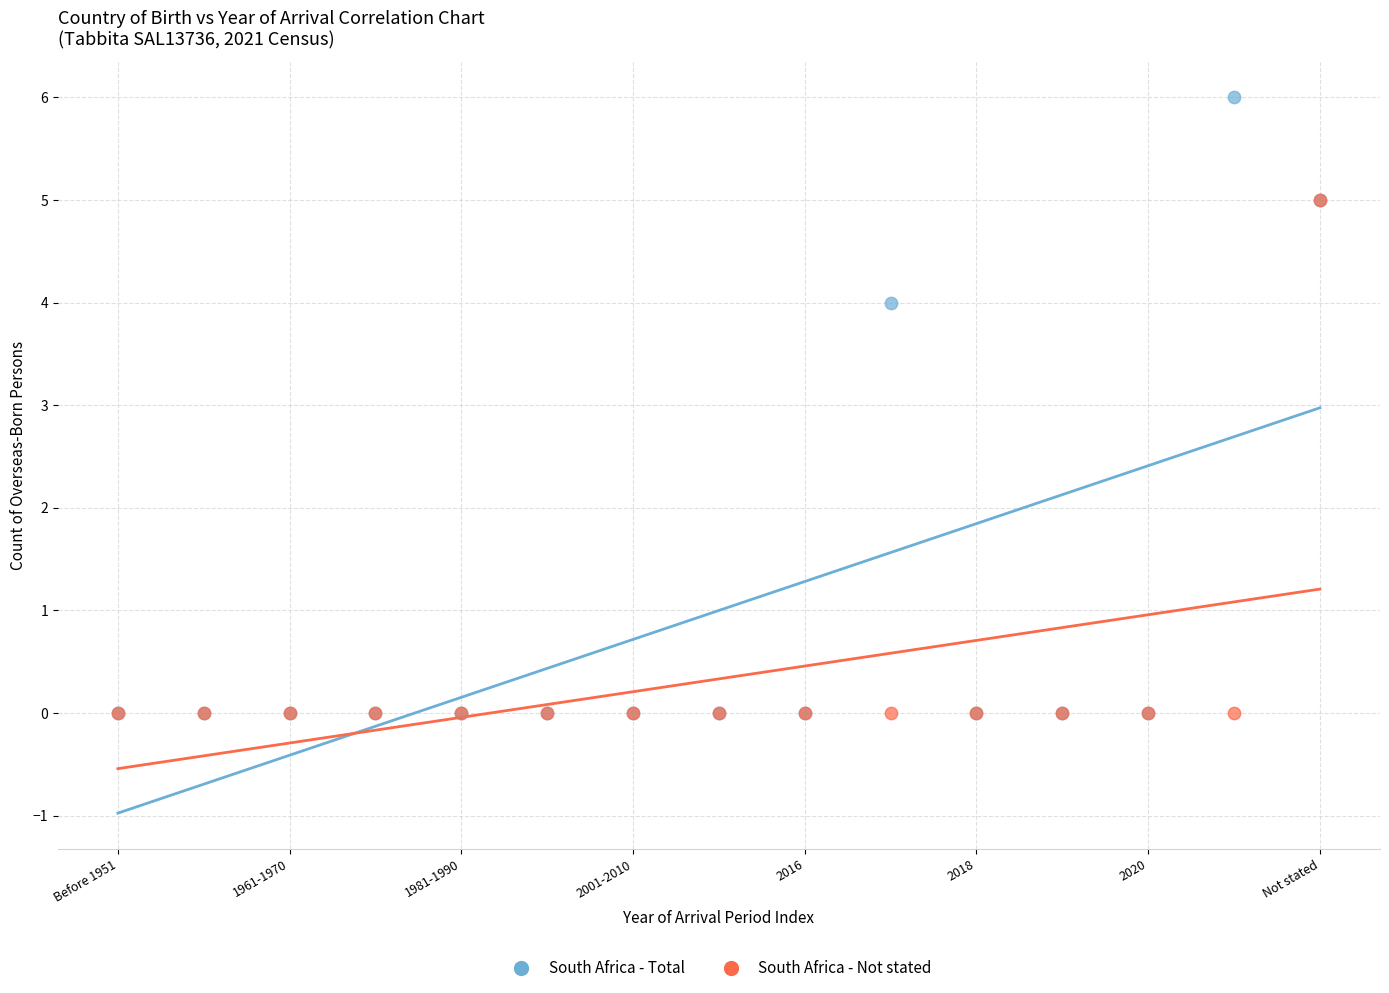

In the South Africa - Total series, what Y value is closest to 3?

4